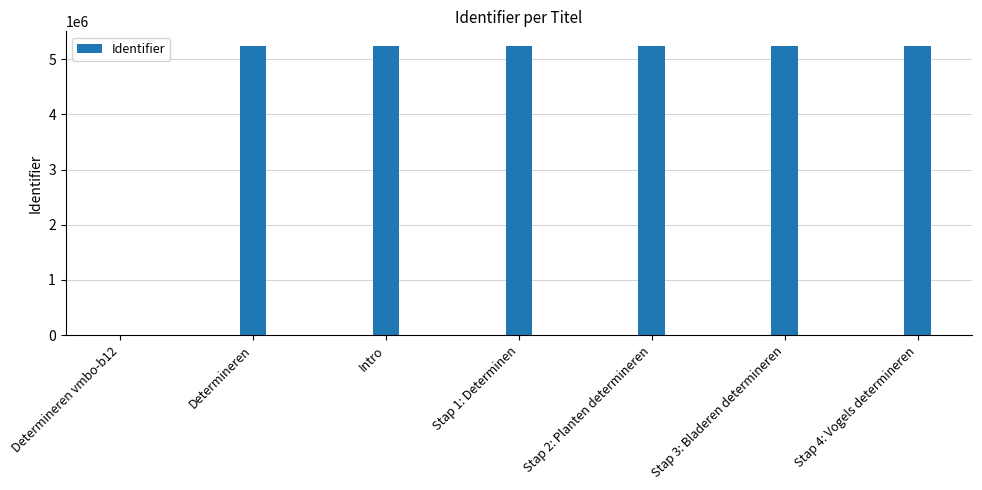

At which label is the value closest to 2621041?

Determineren